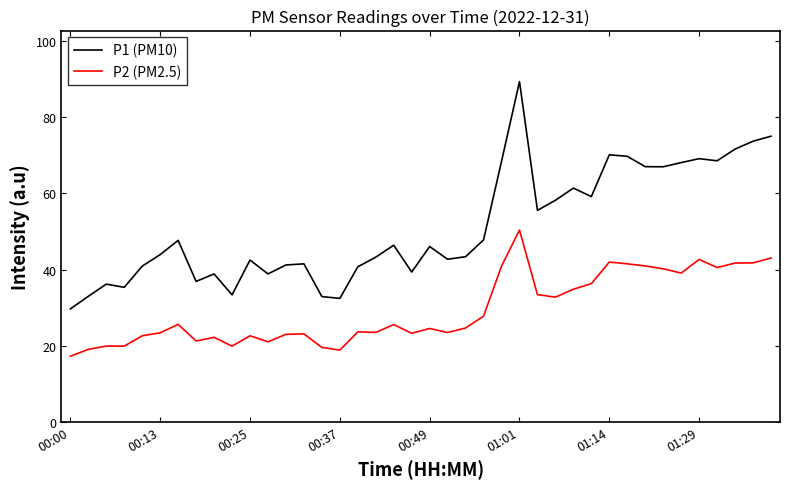

True or false: P1 (PM10) and P2 (PM2.5) cross at least once.

False